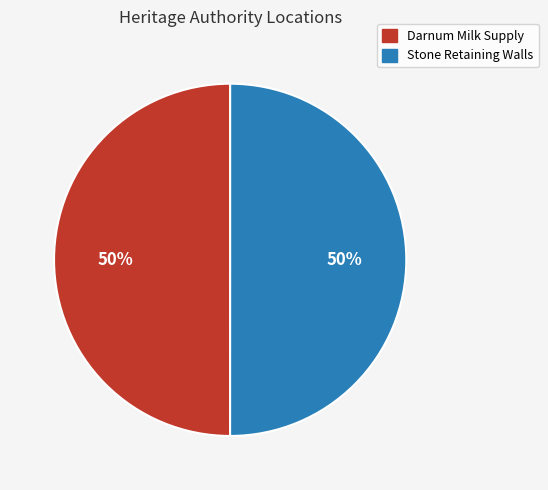

The Stone Retaining Walls slice represents 50% of the pie. True or false?

True